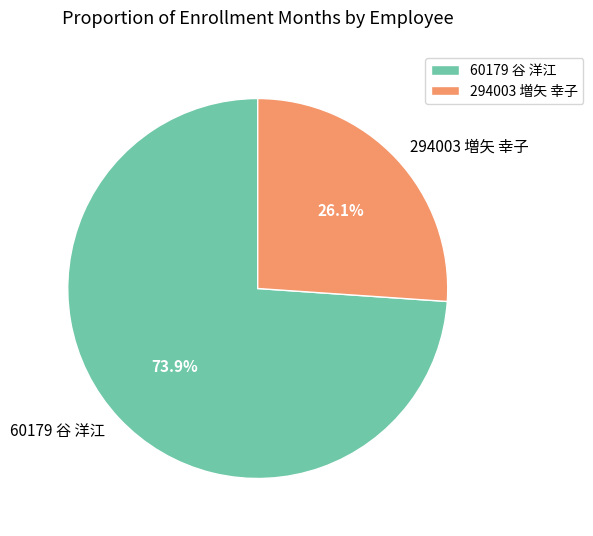

The 60179 谷 洋江 slice represents 62% of the pie. True or false?

False